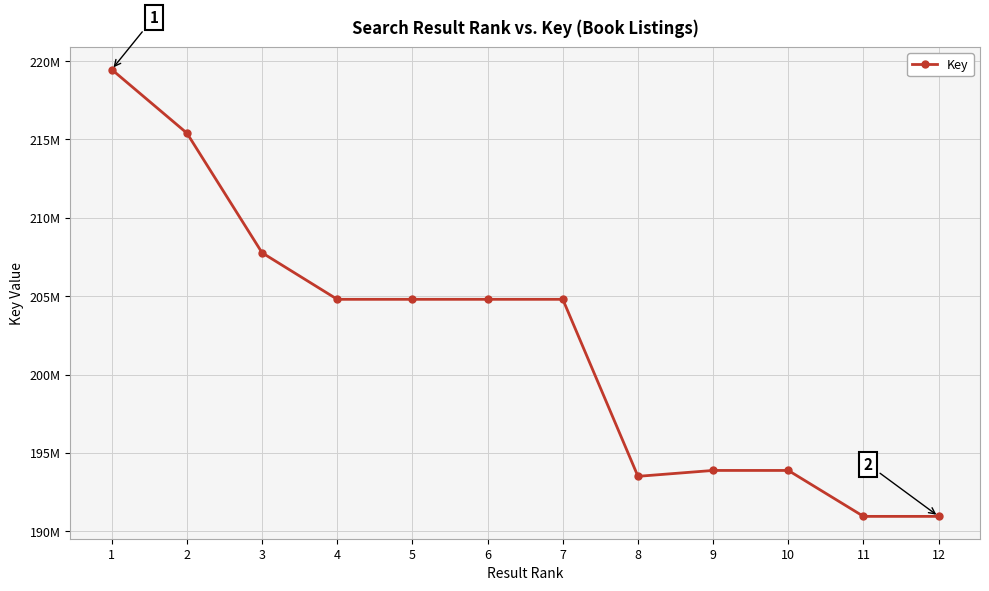

Reading right to left, extract all data points from this chart.

12=190947324	11=190947671	10=193878365	9=193879034	8=193502682	7=204797761	6=204797815	5=204797612	4=204797356	3=207766767	2=215402166	1=219460866